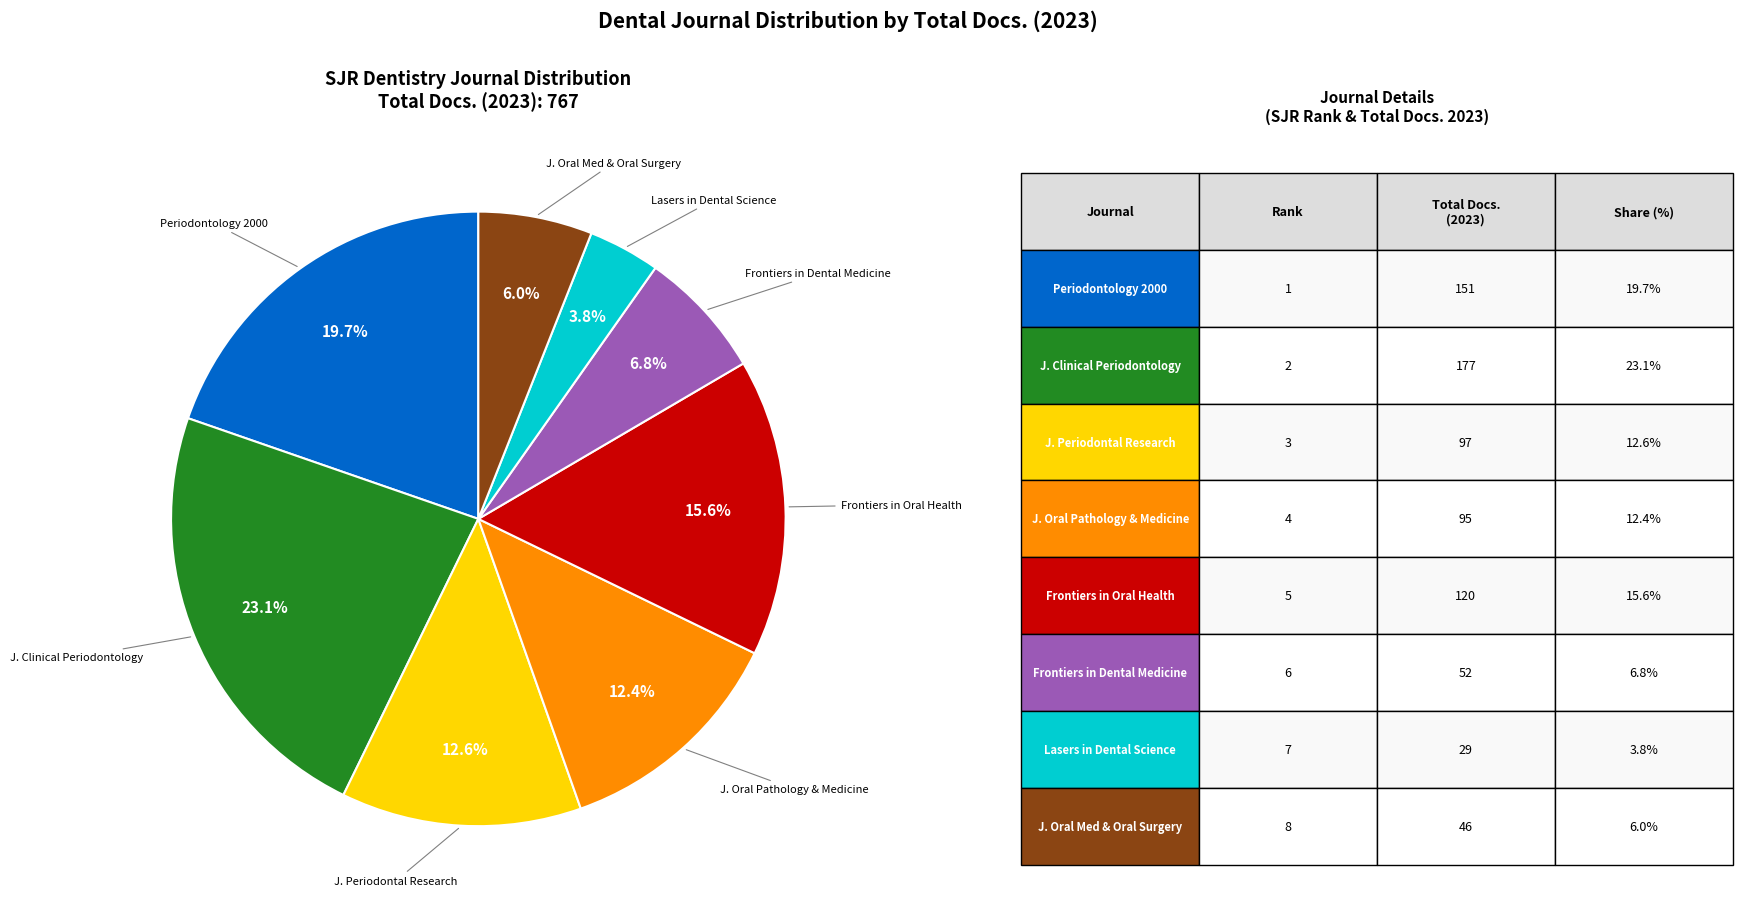

Is there a majority slice in this chart?

No